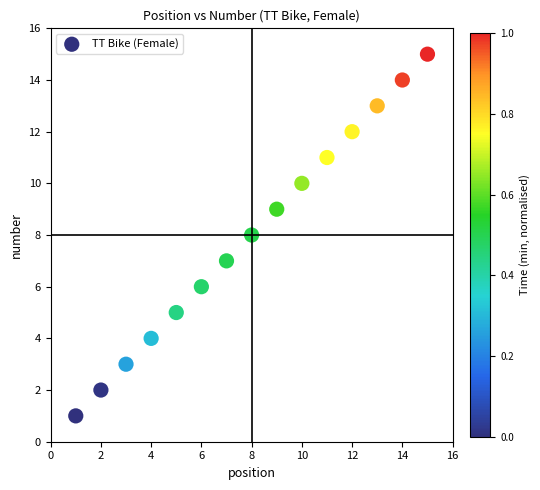

What is the range of Y values (max minus min)?

14